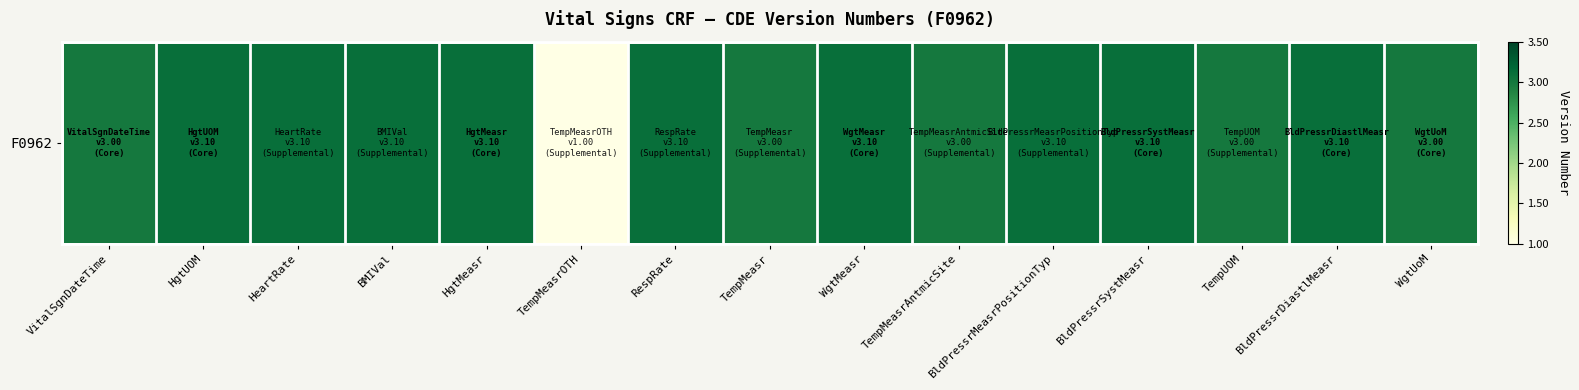

The chart shows a value of 3.0 at TempMeasrAntmicSite. True or false?

True